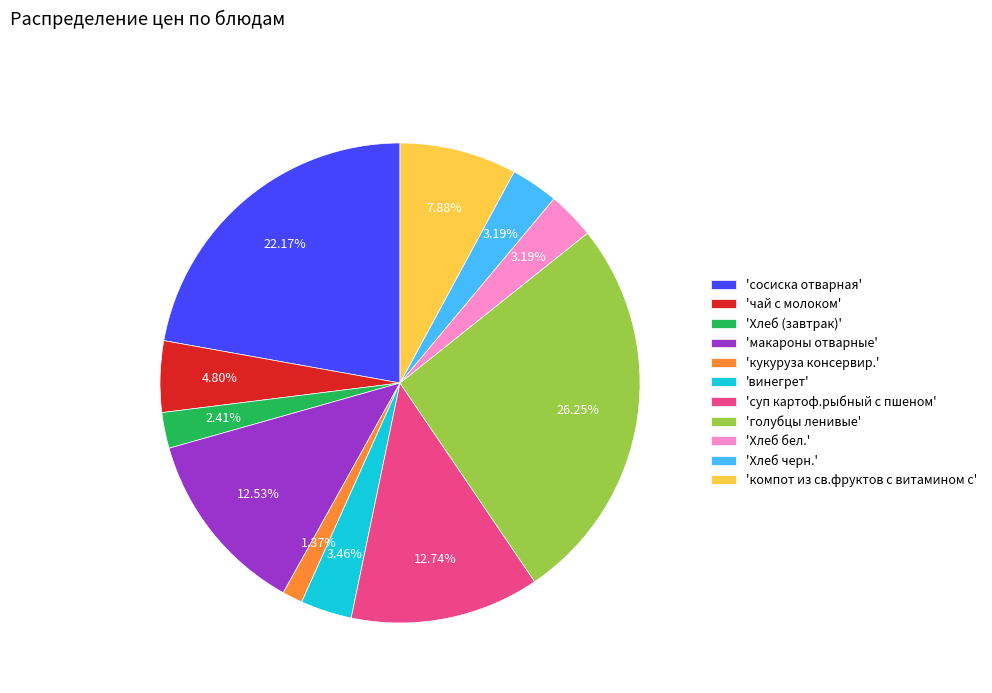

Which category has the smallest portion of the pie?

'кукуруза консервир.'